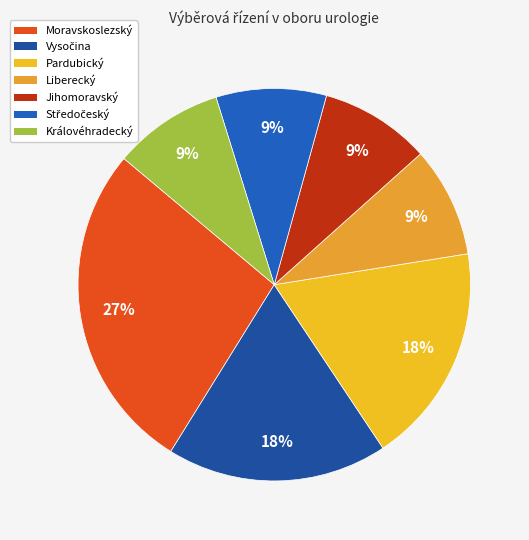

Count the number of slices in the pie.

7